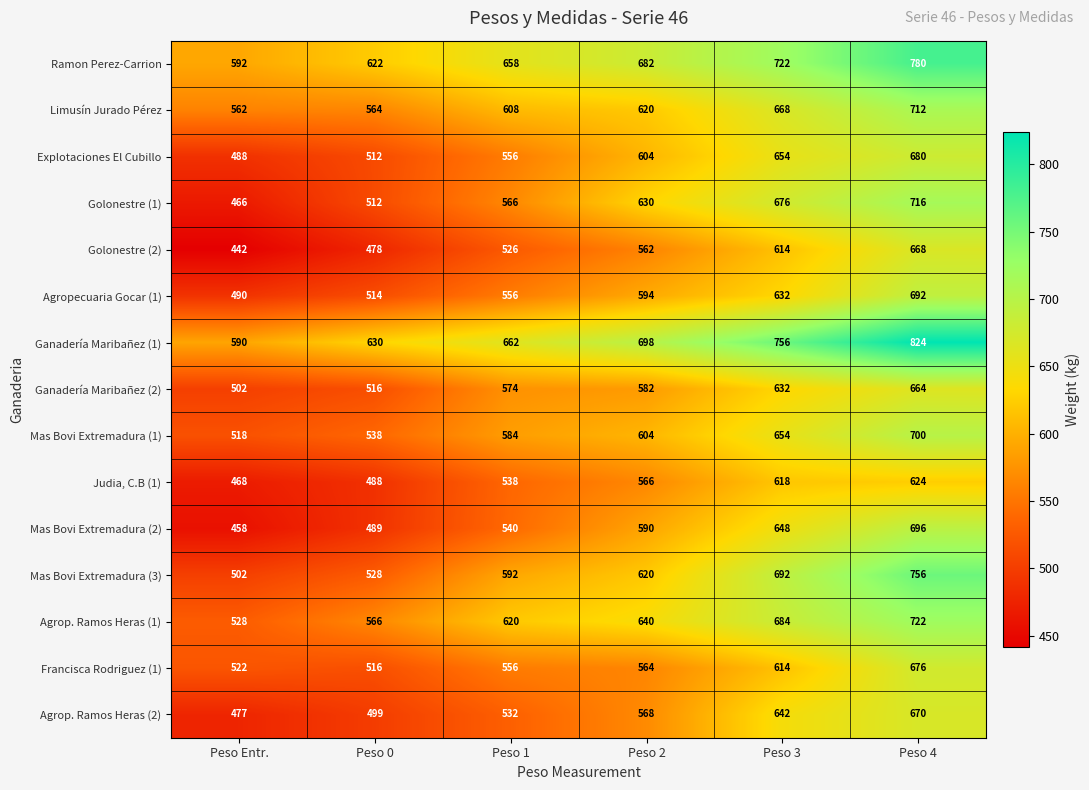

What is the sum of all Golonestre (1) values?

3566